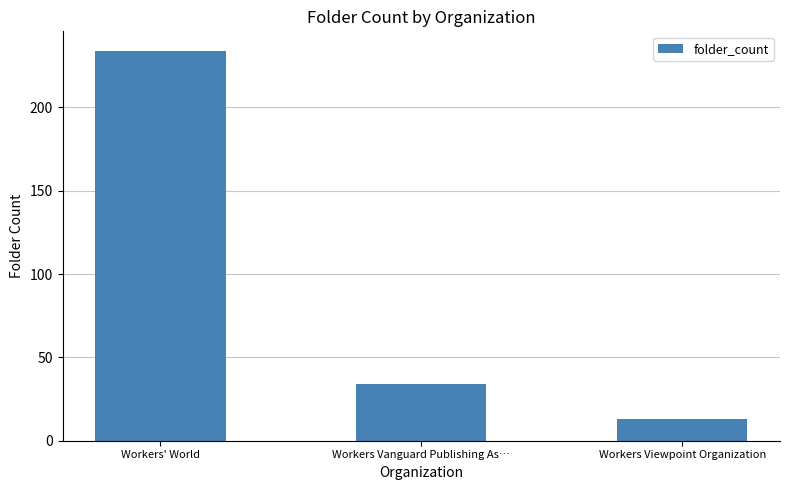

What position from the left is Workers Viewpoint Organization?

3